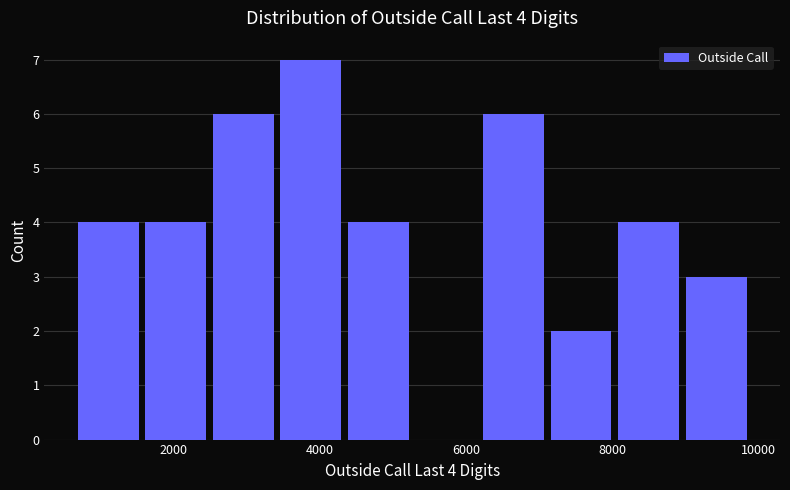

Over which range of the x-axis is the bar tallest?

3400 to 4400